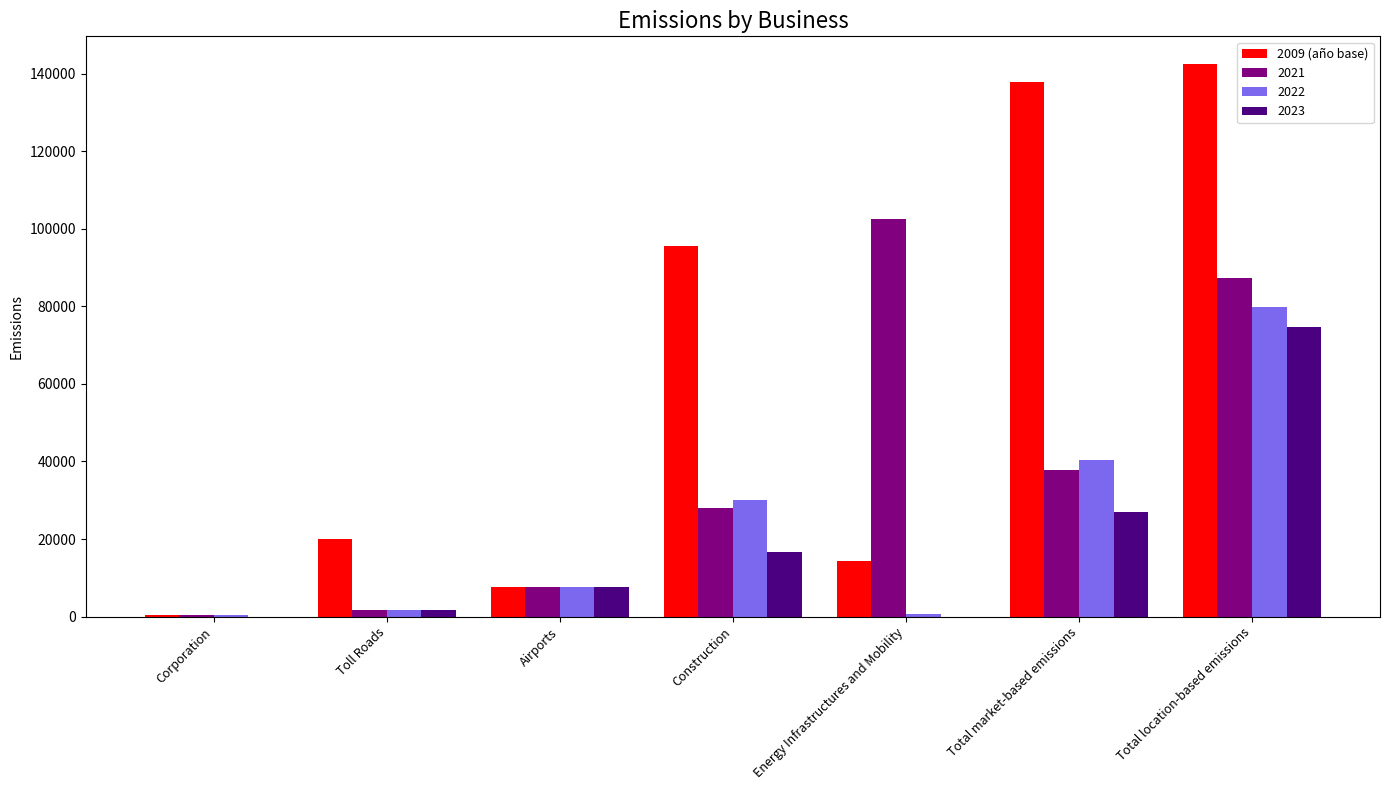

Which series has the largest total across all categories?

2009 (año base)